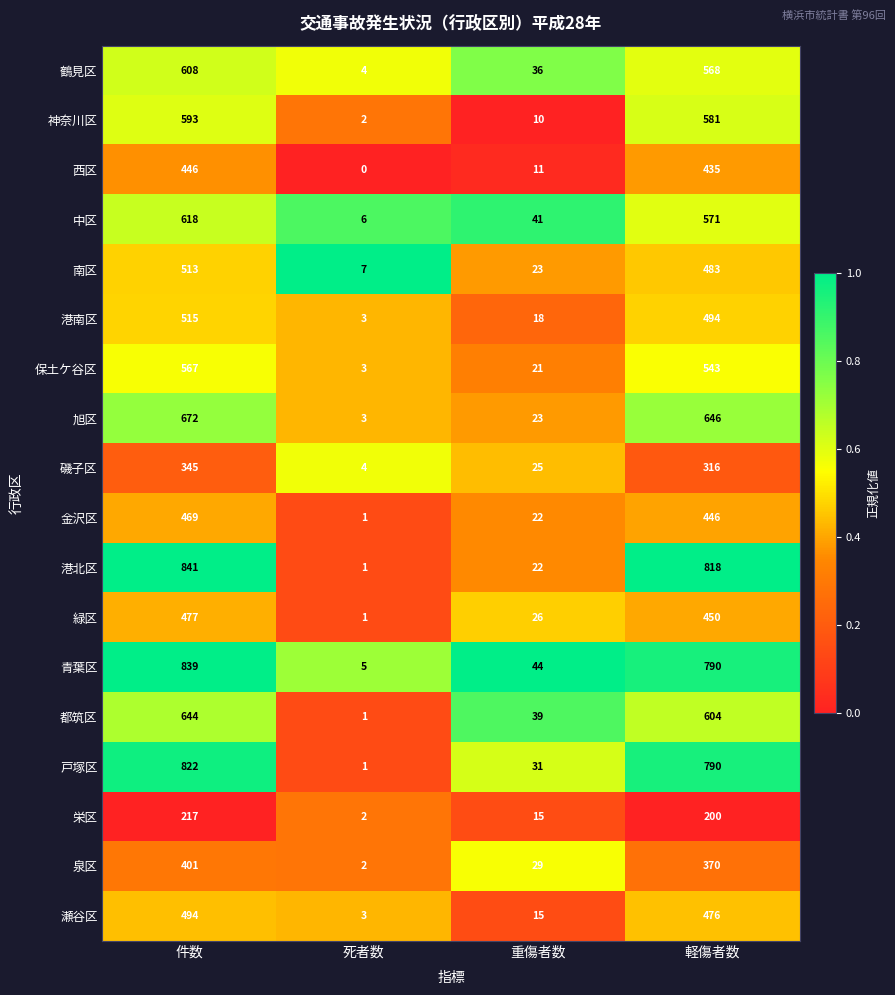

What is the total value across all series at 重傷者数?

451